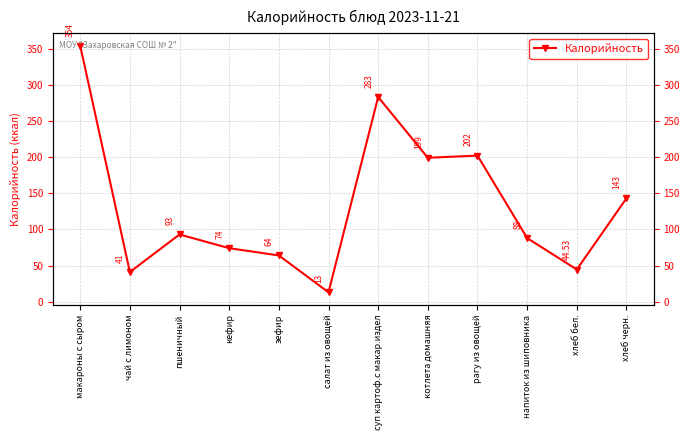

True or false: the data shows 127.8 at пшеничный.

False